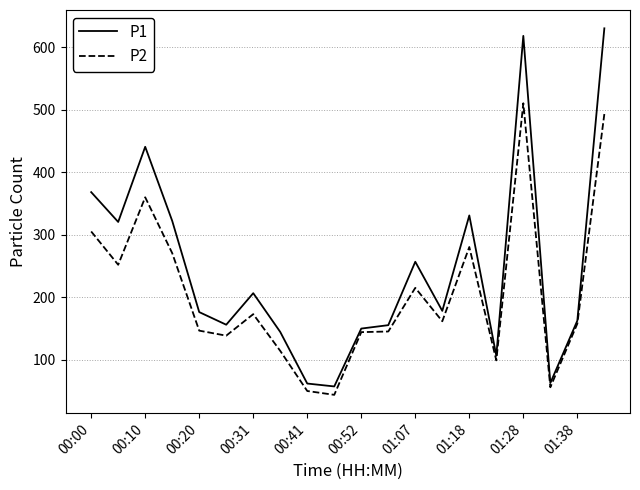

What is the maximum value for P1?

630.5